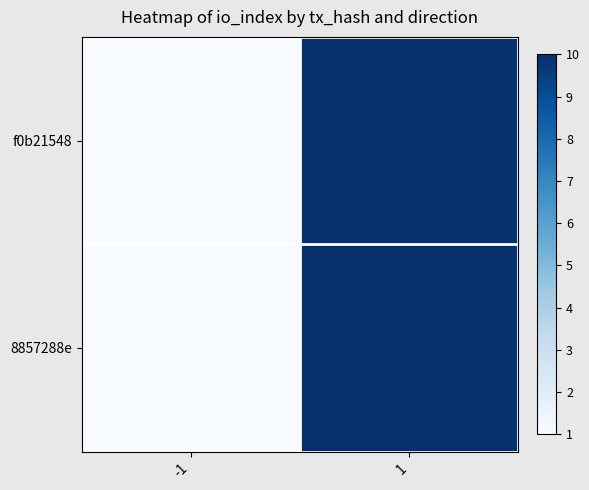

Reading left to right, transcribe all the data shown in this chart.

f0b21548: -1=1	1=10
8857288e: -1=1	1=10